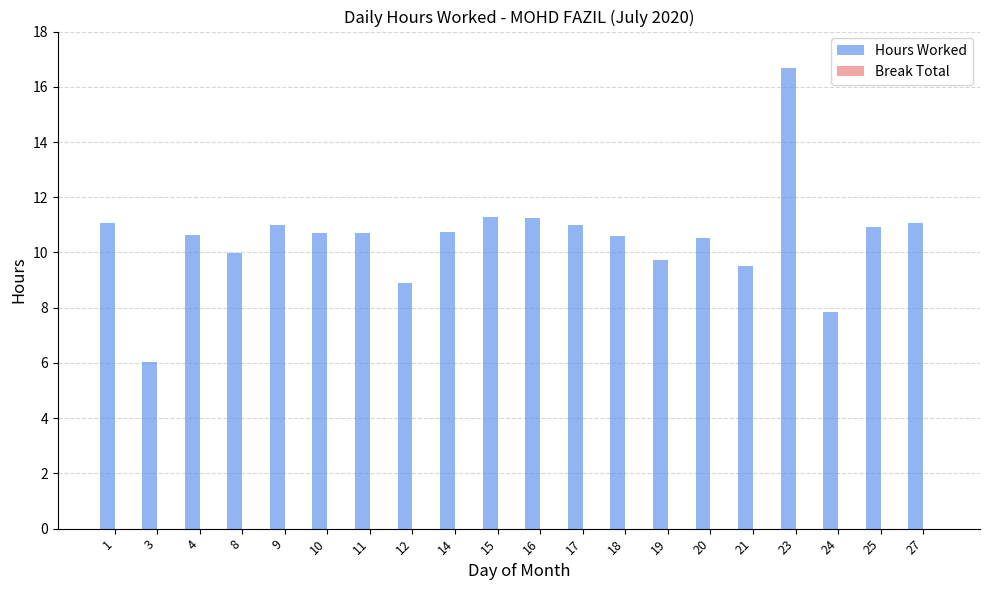

What is the difference between the values at 8 and 23?

6.7